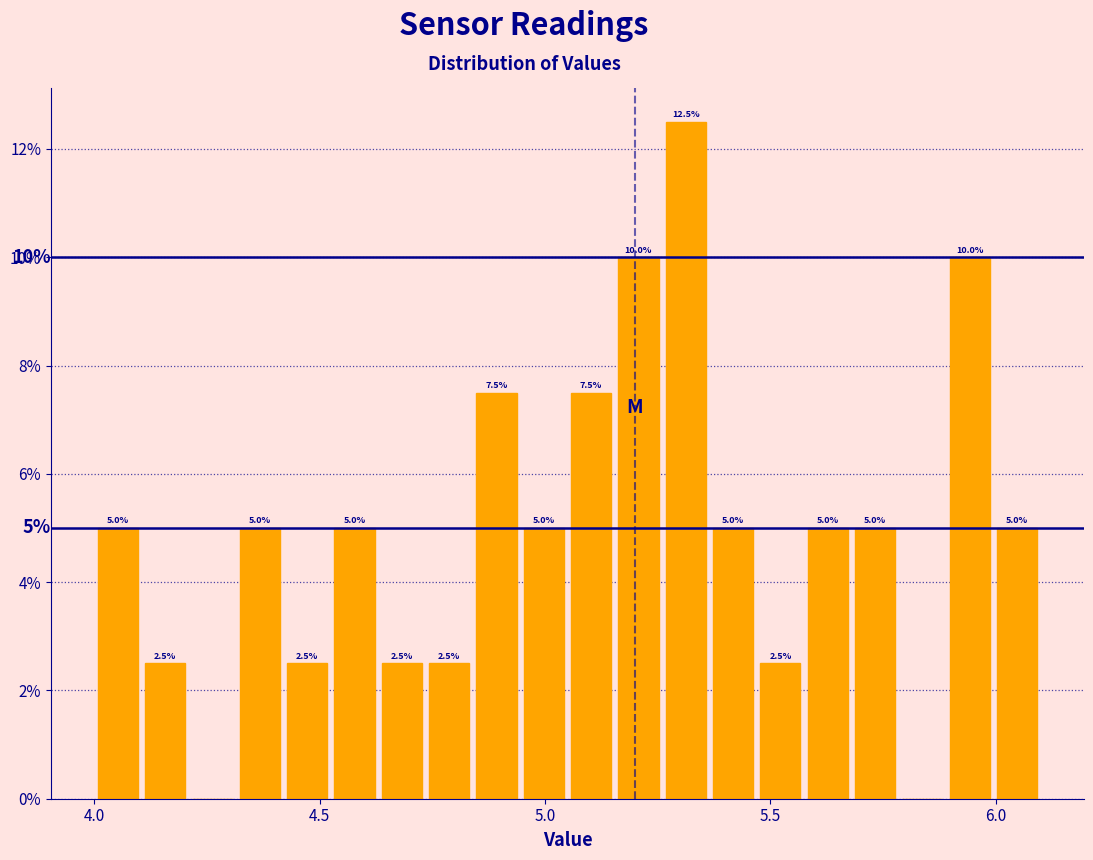

Read against the x-axis, roughly where is the centre of the tallest bar?

5.30